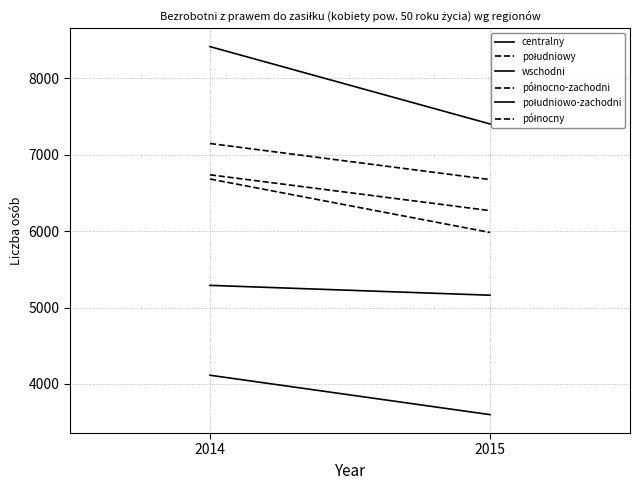

Between 2014 and 2015, which series saw the biggest shift?

centralny